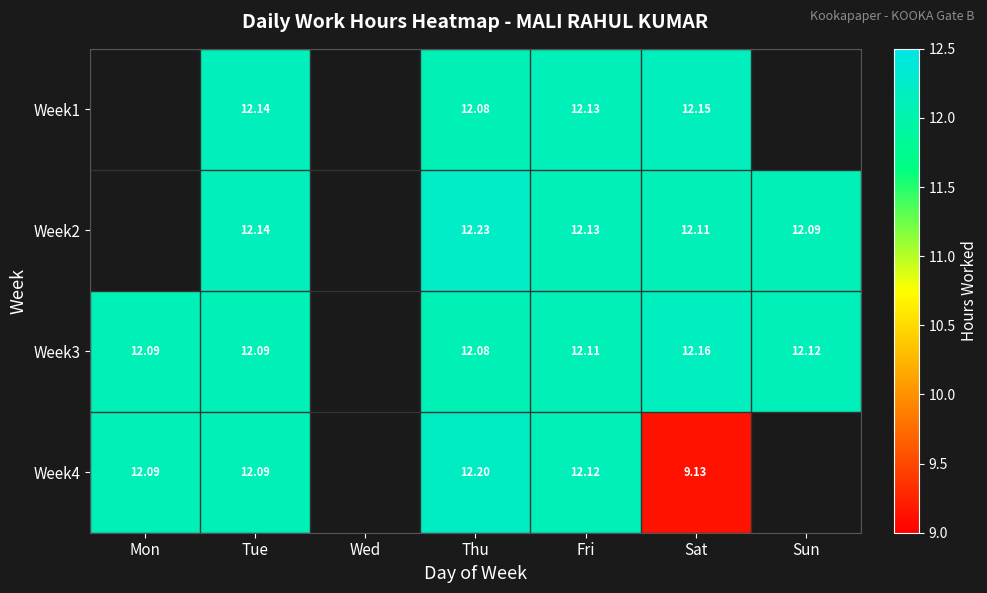

Is the value of Week2 at Fri greater than the value of Week4 at Tue?

Yes